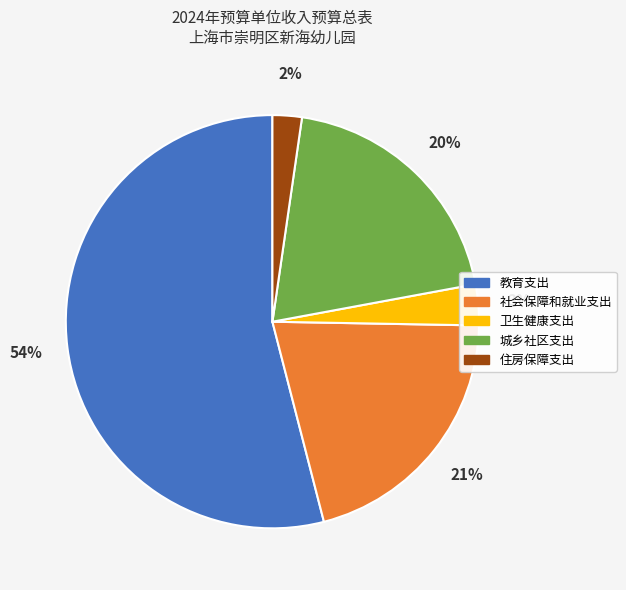

What is the smallest slice in the pie chart?

住房保障支出